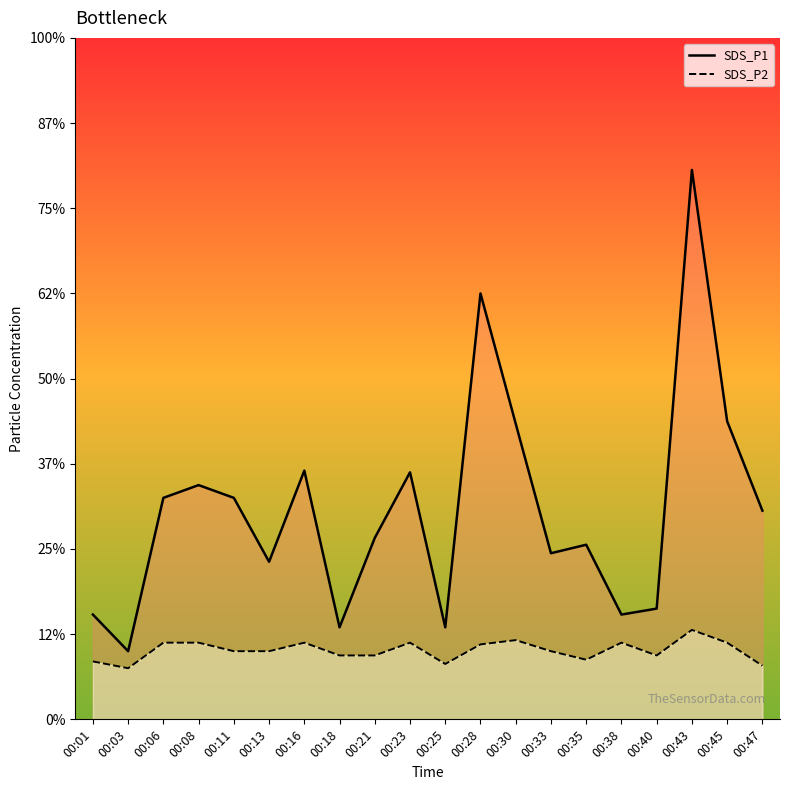

How many interior local valleys does the SDS_P1 series have?

6